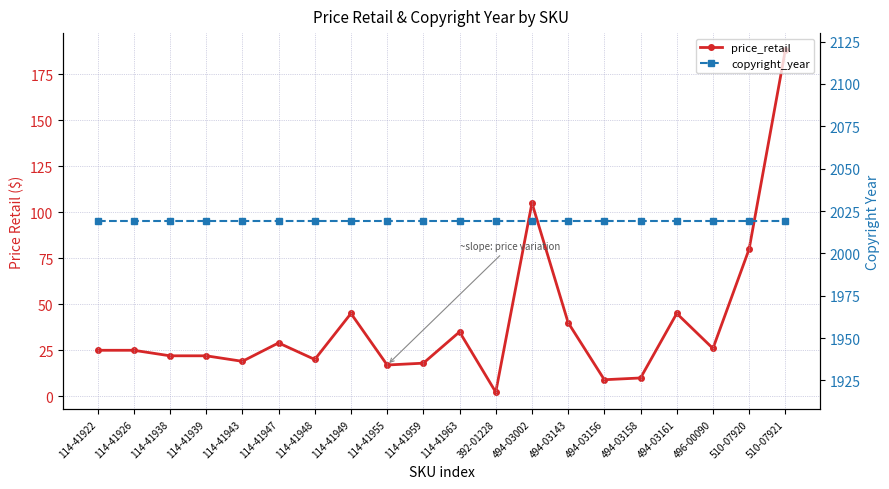

At which label does price_retail reach its peak?

510-07921